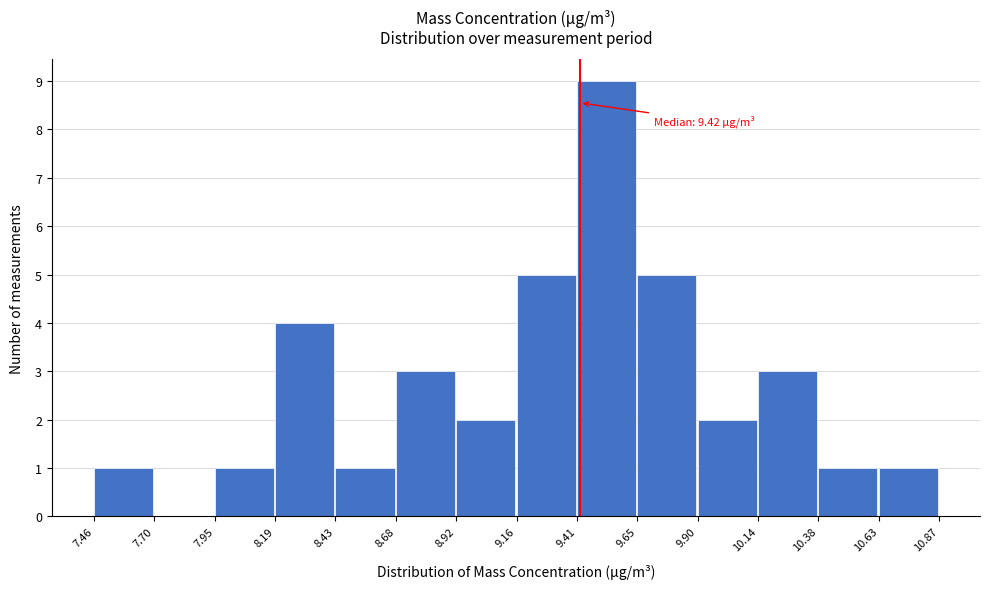

Over which range of the x-axis is the bar tallest?

9.41 to 9.65